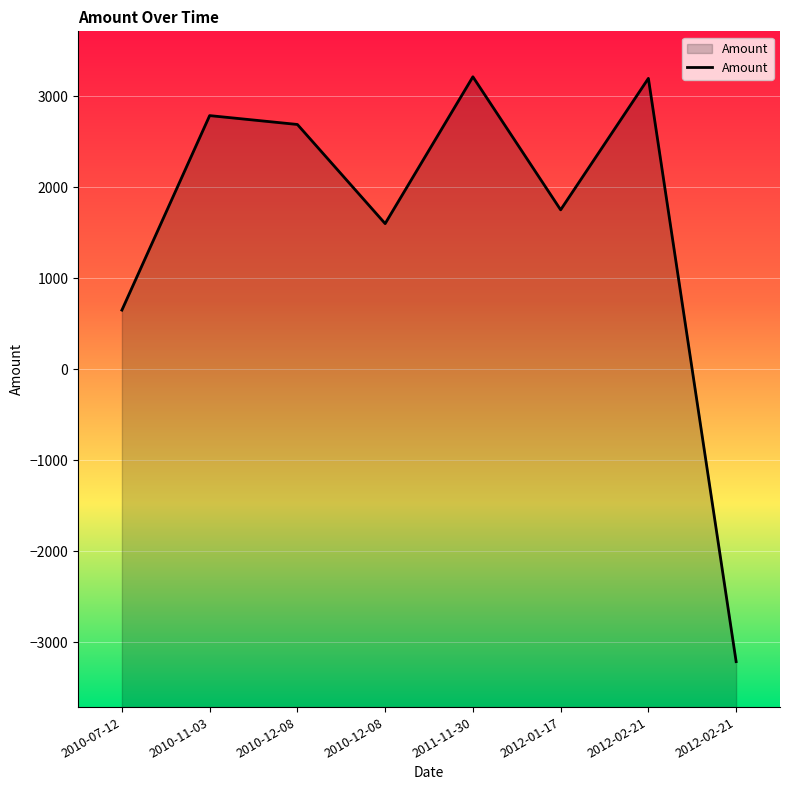

Which has a higher value, 2012-01-17 or 2010-12-08?

2012-01-17